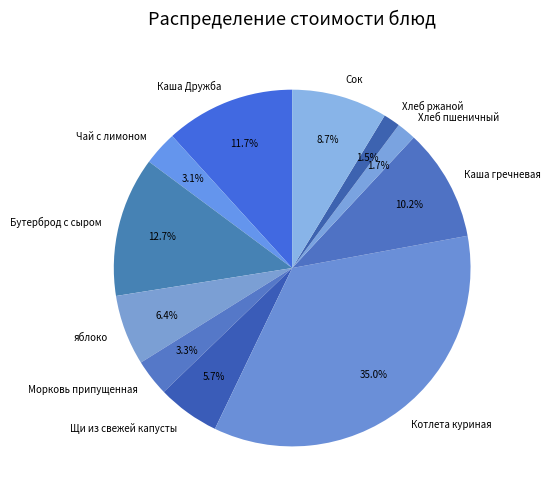

To the nearest percent, what is the difference between the largest and smallest slice percentages?

34%